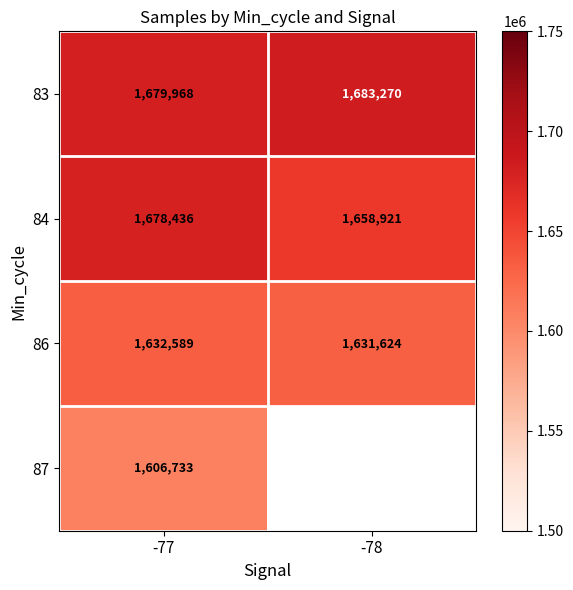

The value of 86 at -77 is 2144735. True or false?

False